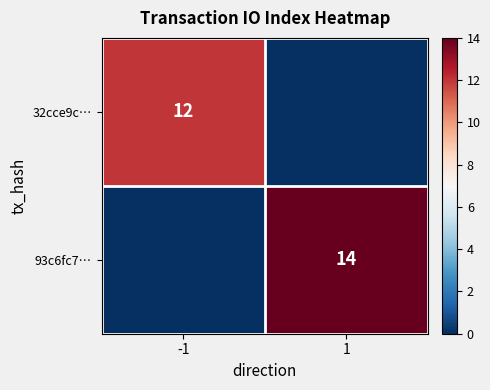

The 93c6fc7… series shows 3 at 1. True or false?

False